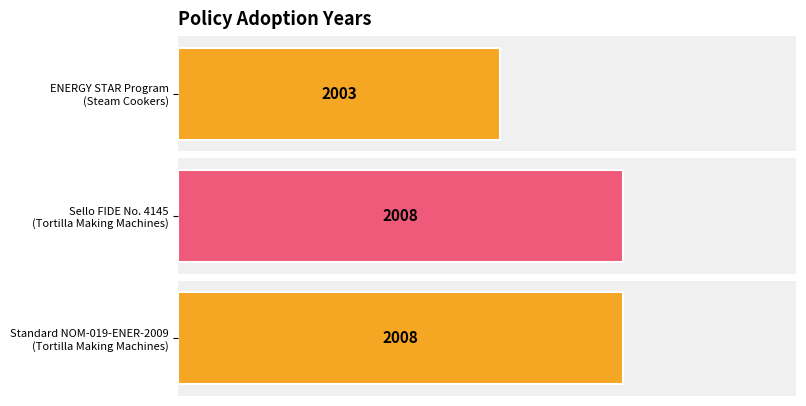

Reading left to right, extract all data points from this chart.

ENERGY STAR Program
(Steam Cookers)=2003	Sello FIDE No. 4145
(Tortilla Making Machines)=2008	Standard NOM-019-ENER-2009
(Tortilla Making Machines)=2008